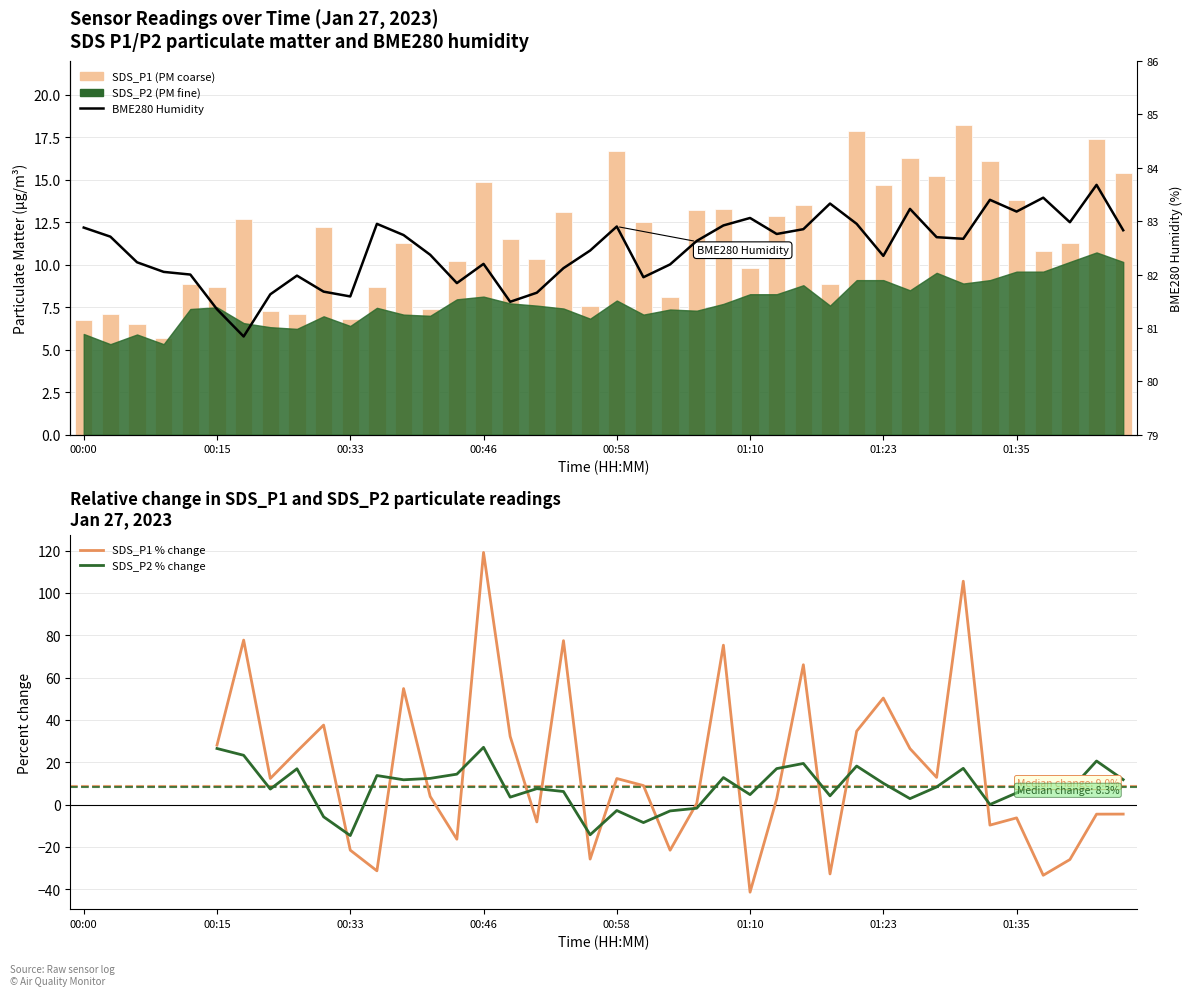

What is the value of the SDS_P1 bar at the 5th from the left?

8.9